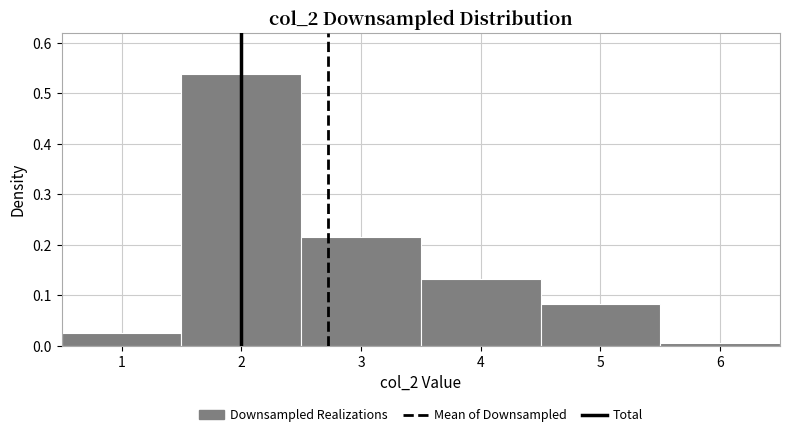

Reading left to right, transcribe this chart: for each bar, give the range it covers on the x-axis and its height. The values are not printed on the chart, so give them approximately, as read against the axis.

0.5 to 1.5: 0.03
1.5 to 2.5: 0.54
2.5 to 3.5: 0.22
3.5 to 4.5: 0.13
4.5 to 5.5: 0.08
5.5 to 6.5: under 0.01